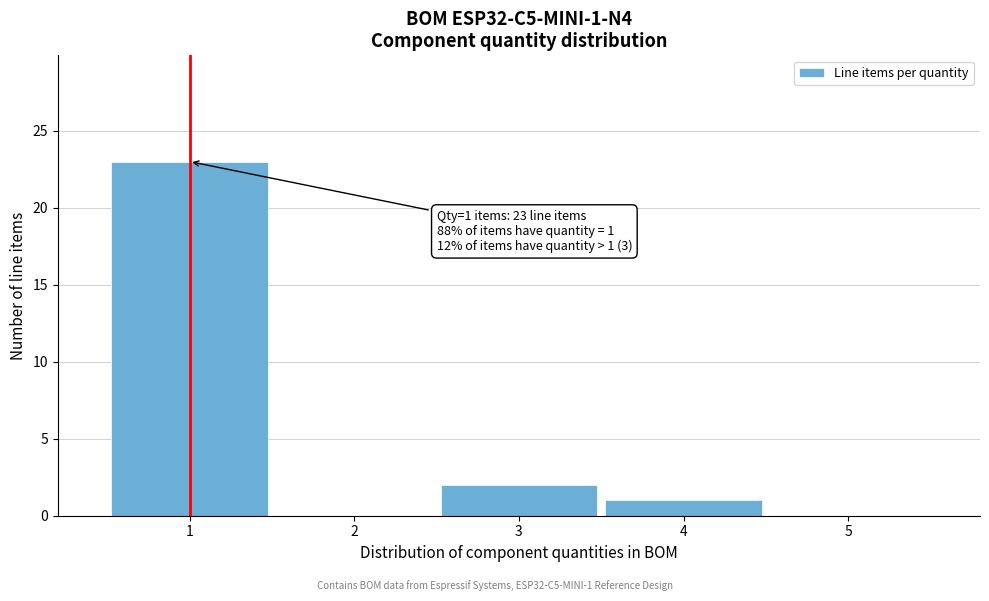

Which range on the x-axis has the tallest bar?

0.5 to 1.5